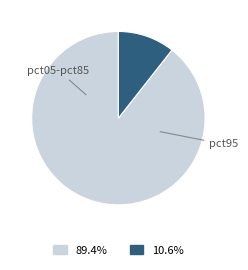

How many segments does this pie chart have?

2